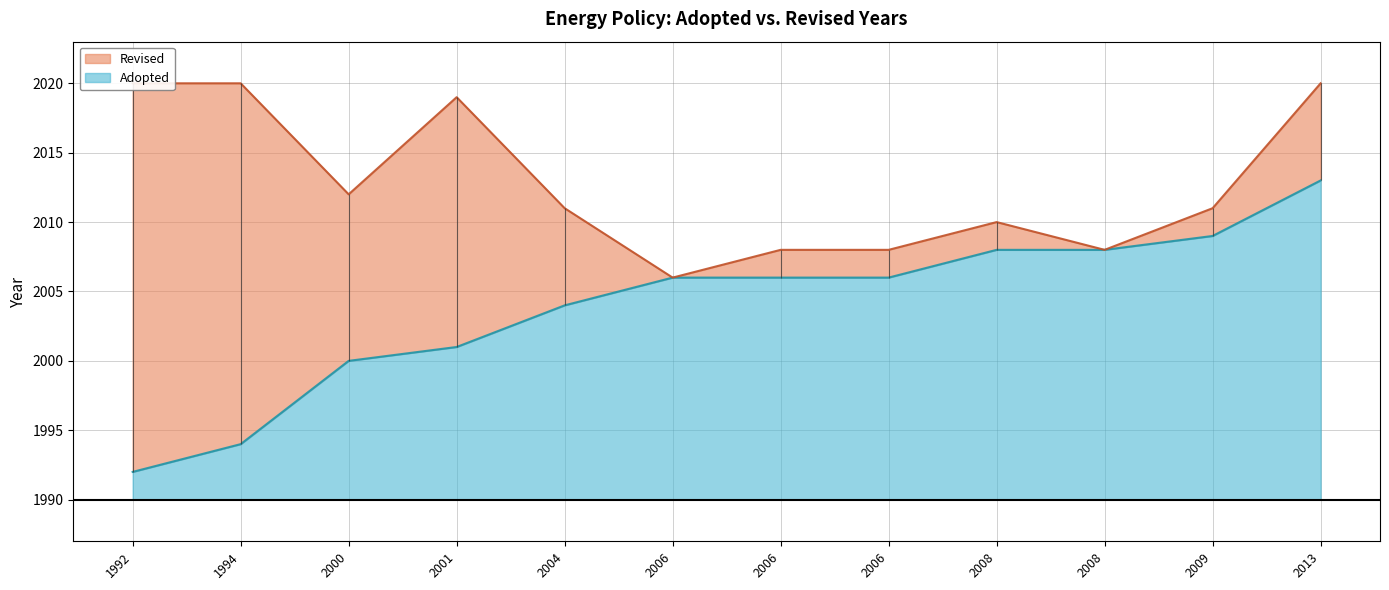

Reading left to right, what are all the values shown in this chart?

Adopted: 1992=1992	1994=1994	2000=2000	2001=2001	2004=2004	2006=2006	2006=2006	2006=2006	2008=2008	2008=2008	2009=2009	2013=2013
Revised: 1992=2020	1994=2020	2000=2012	2001=2019	2004=2011	2006=2006	2006=2008	2006=2008	2008=2010	2008=2008	2009=2011	2013=2020